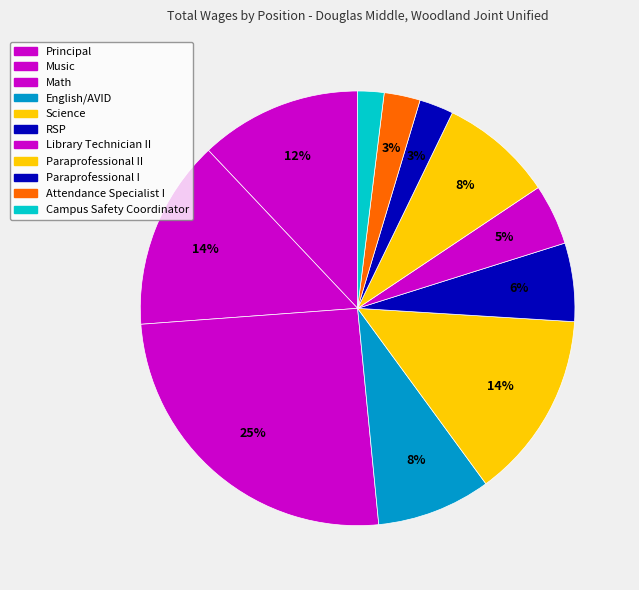

Rank the categories by value from lowest to highest.

Campus Safety Coordinator, Paraprofessional I, Attendance Specialist I, Library Technician II, RSP, Paraprofessional II, English/AVID, Principal, Science, Music, Math